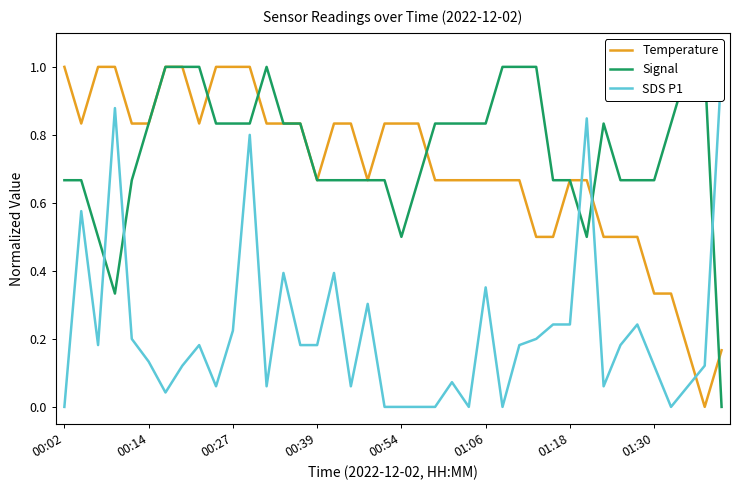

The value of Temperature at 00:39 is 1.1. True or false?

False